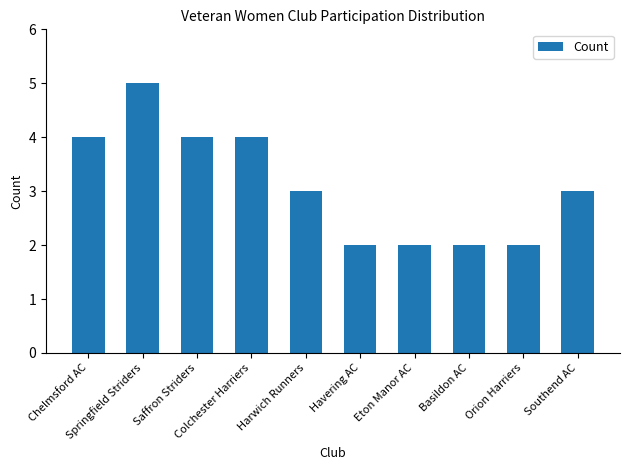

What is the ratio of the value at Basildon AC to the value at Orion Harriers?

1.0